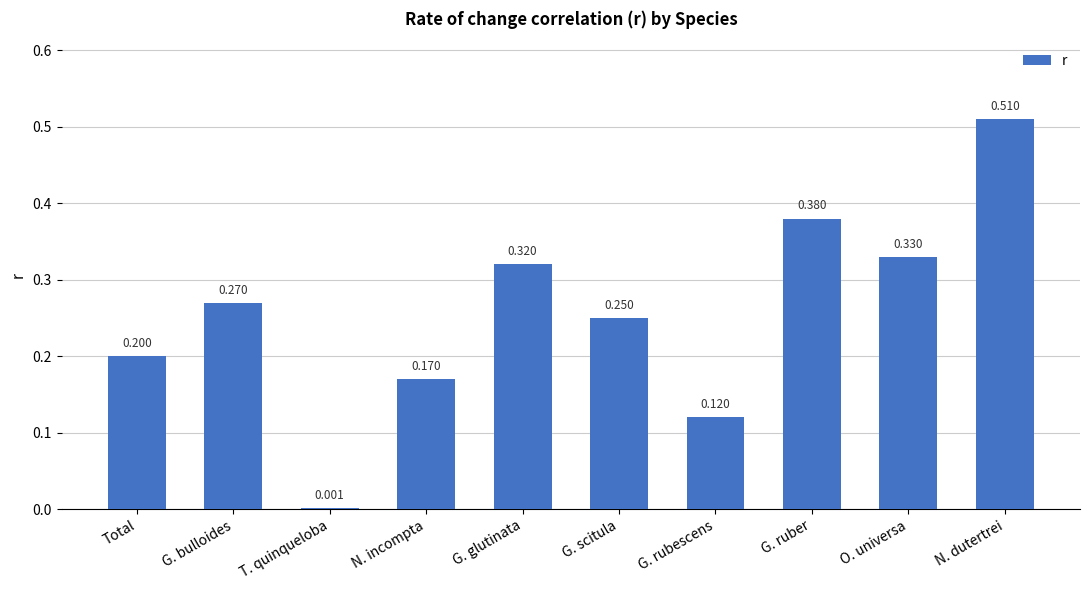

Where is the data nearest to the value 0?

T. quinqueloba